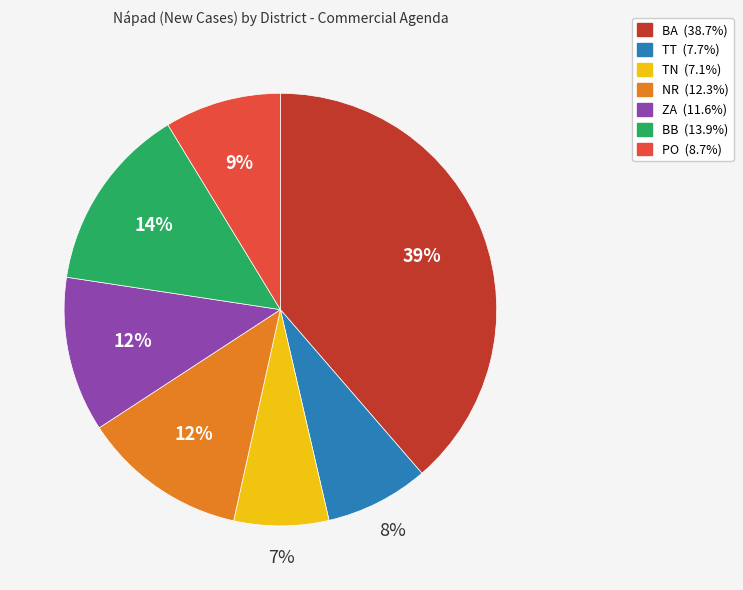

Approximately how many times larger is the value at TT compared to PO?

0.9